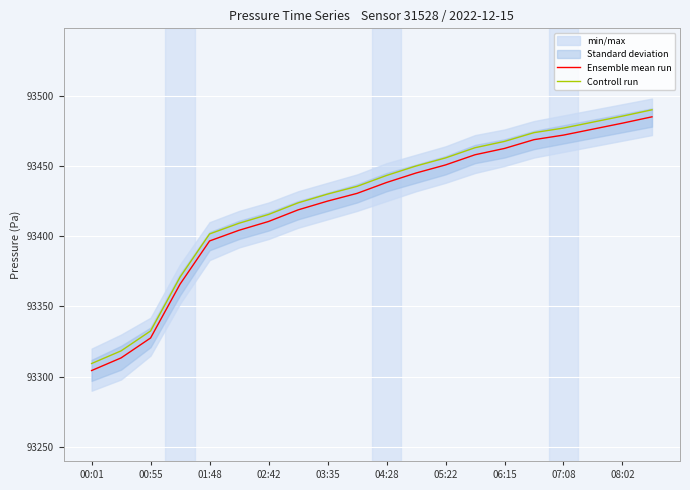

At which label does Controll run reach its minimum?

00:01